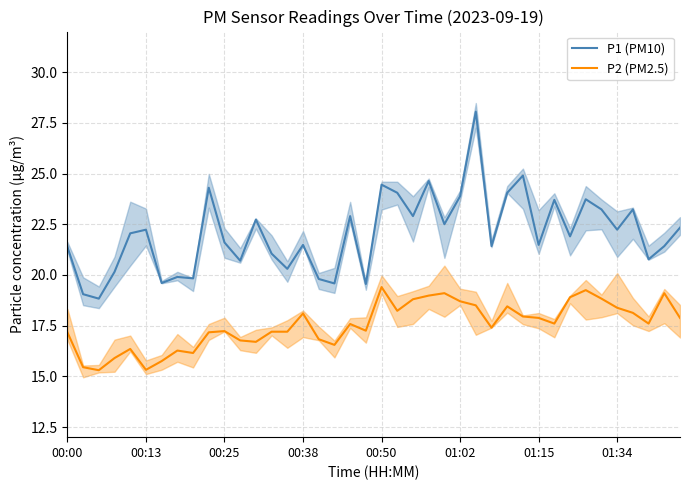

True or false: P2 (PM2.5) and P1 (PM10) cross at least once.

False